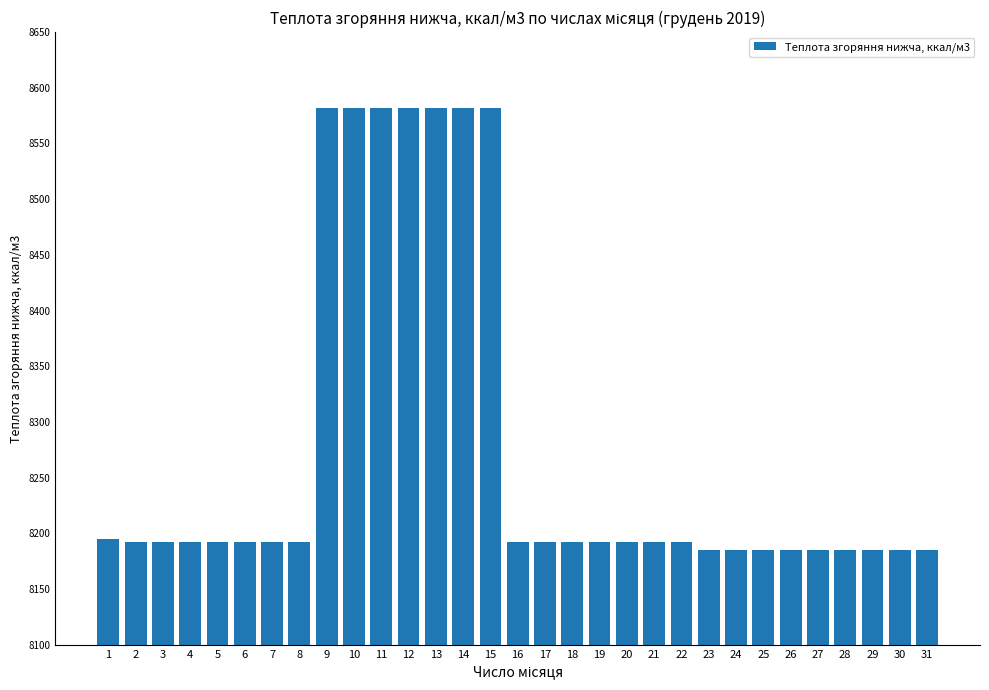

The value at 10 is 8581.7. True or false?

True